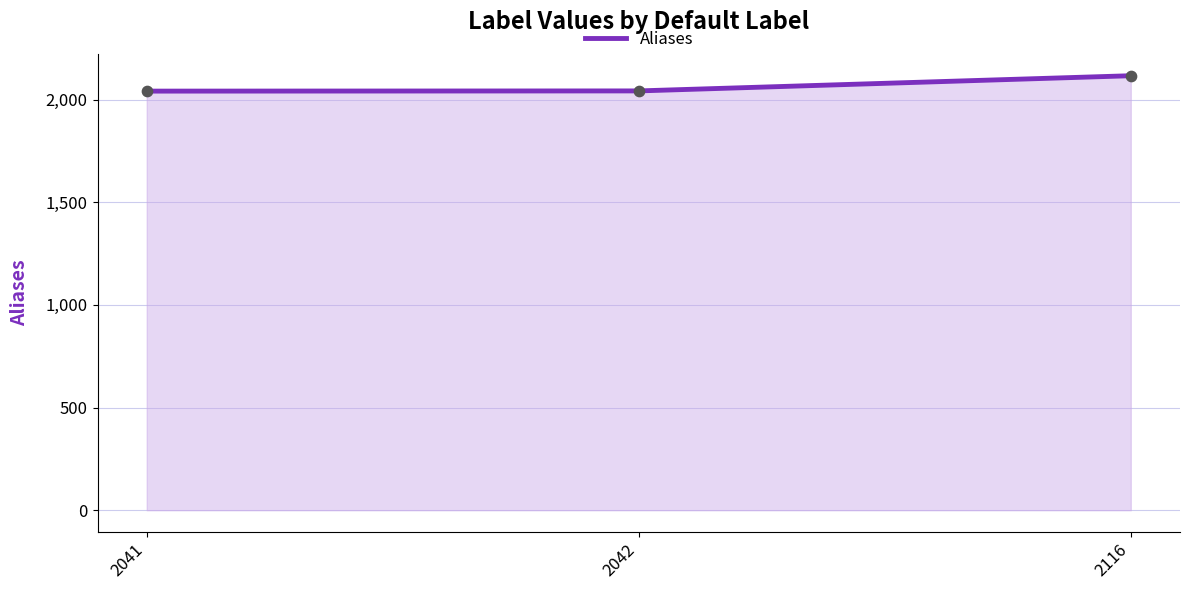

Between 2042 and 2116, which is larger?

2116